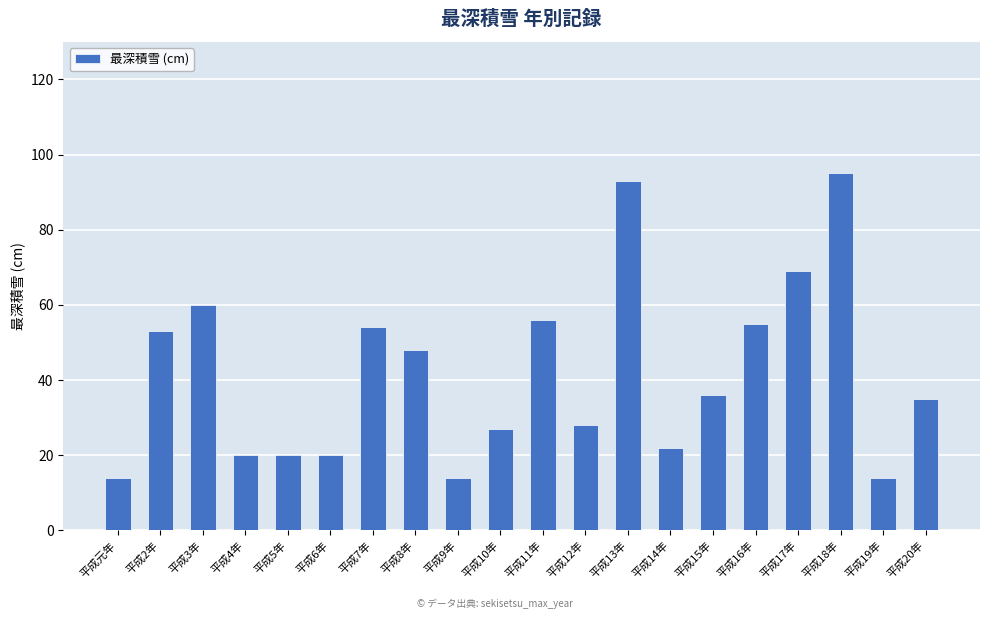

What is the average value?

42